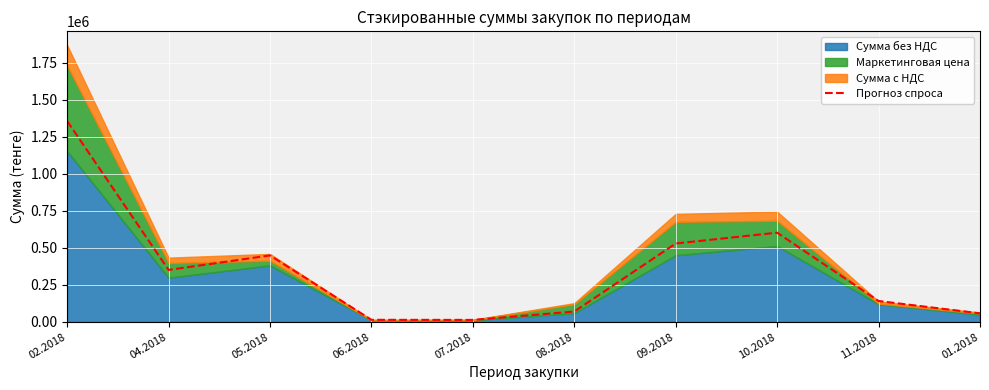

Reading left to right, what are all the values shown in this chart?

02.2018=1356195.1	04.2018=351470.0	05.2018=449225.7	06.2018=14658.6	07.2018=14112.0	08.2018=70618.3	09.2018=529832.5	10.2018=602793.3	11.2018=141735.3	01.2018=58387.1